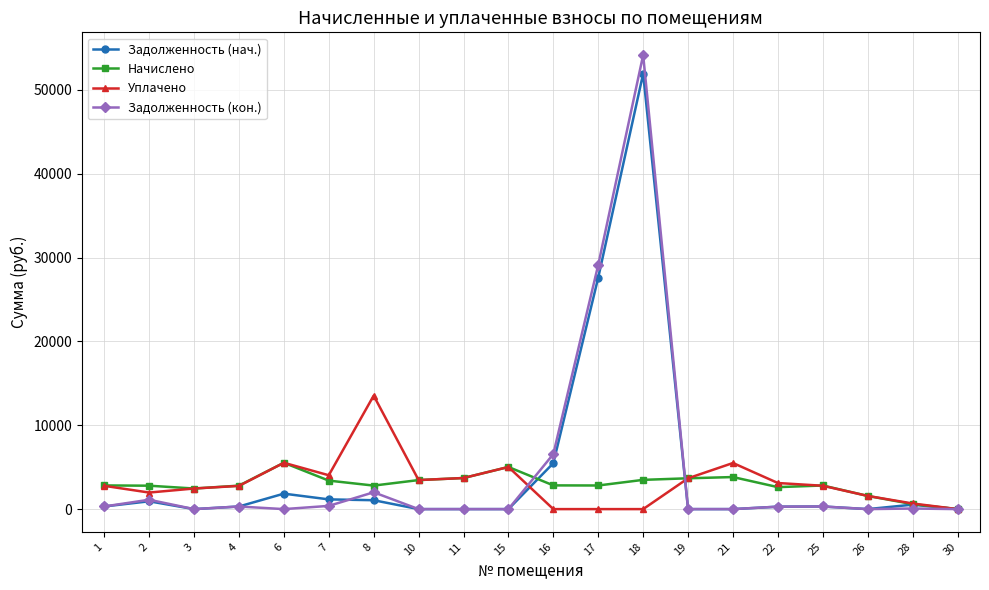

Is the value of Задолженность (кон.) at 4 greater than the value of Уплачено at 1?

No